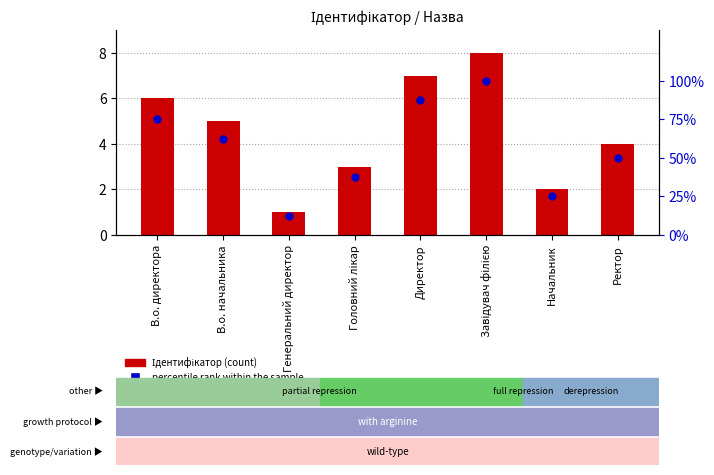

Is the value of percentile rank within the sample at Ректор greater than the value of Ідентифікатор at Генеральний директор?

Yes